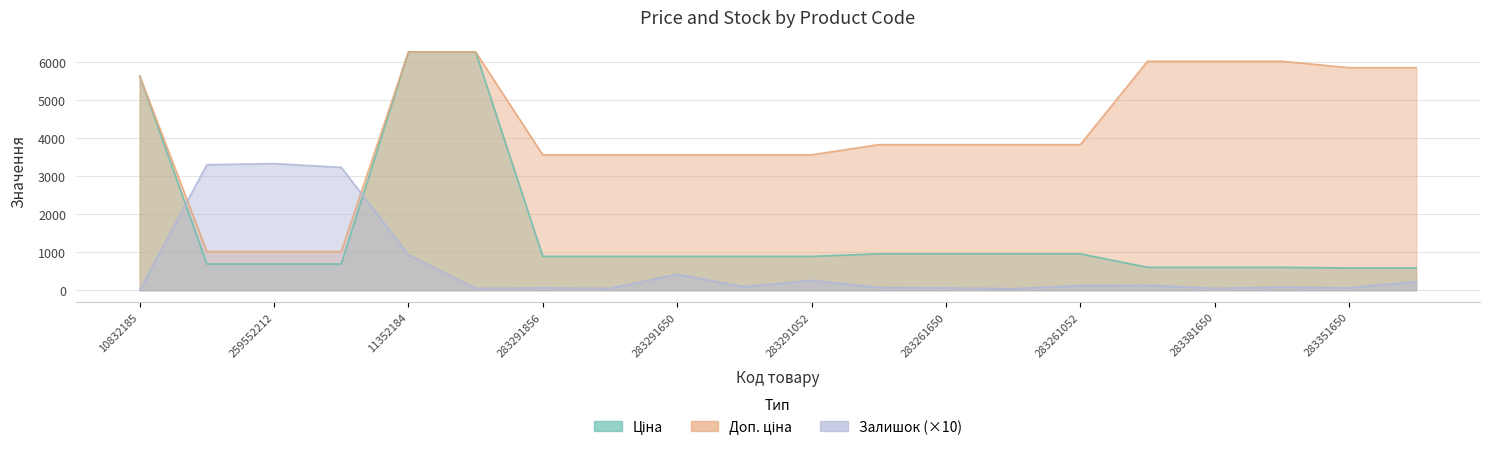

Reading left to right, what are all the values shown in this chart?

Ціна: 10832185=5636.0	259552213=689.1	259552212=689.1	259552189=689.1	11352184=6266.7	11352182=6266.7	283291856=889.9	283291651=889.9	283291650=889.9	283291055=889.9	283291052=889.9	283261651=957.1	283261650=957.1	283261055=957.1	283261052=957.1	283381651=602.1	283381650=602.1	283381052=602.1	283351650=585.3	283351055=585.3
Доп. ціна: 10832185=5636.0	259552213=1017.8	259552212=1017.8	259552189=1017.8	11352184=6266.7	11352182=6266.7	283291856=3559.7	283291651=3559.7	283291650=3559.7	283291055=3559.7	283291052=3559.7	283261651=3828.4	283261650=3828.4	283261055=3828.4	283261052=3828.4	283381651=6020.8	283381650=6020.8	283381052=6020.8	283351650=5852.9	283351055=5852.9
Залишок: 10832185=0.0	259552213=3300.0	259552212=3330.0	259552189=3230.0	11352184=930.0	11352182=50.0	283291856=60.0	283291651=50.0	283291650=420.0	283291055=90.0	283291052=260.0	283261651=70.0	283261650=60.0	283261055=40.0	283261052=120.0	283381651=130.0	283381650=50.0	283381052=80.0	283351650=60.0	283351055=230.0